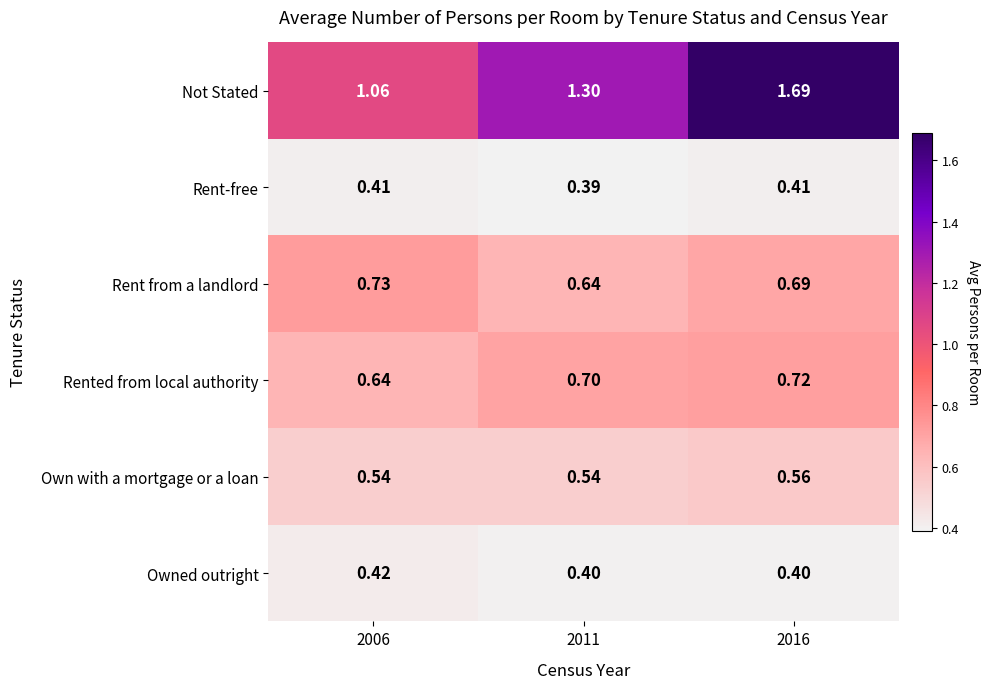

Which series has the largest range (max minus min)?

Not Stated